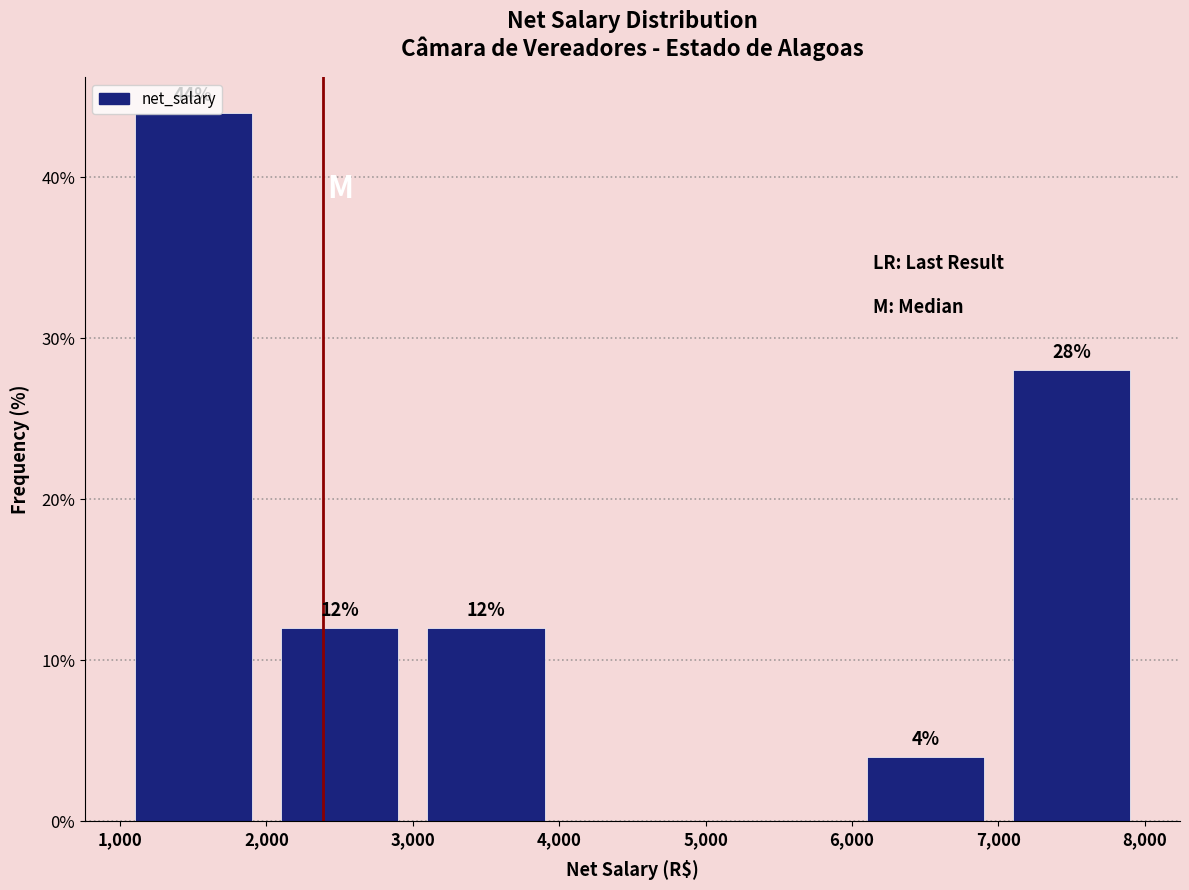

Over which range of the x-axis is the bar tallest?

1,000 to 2,000